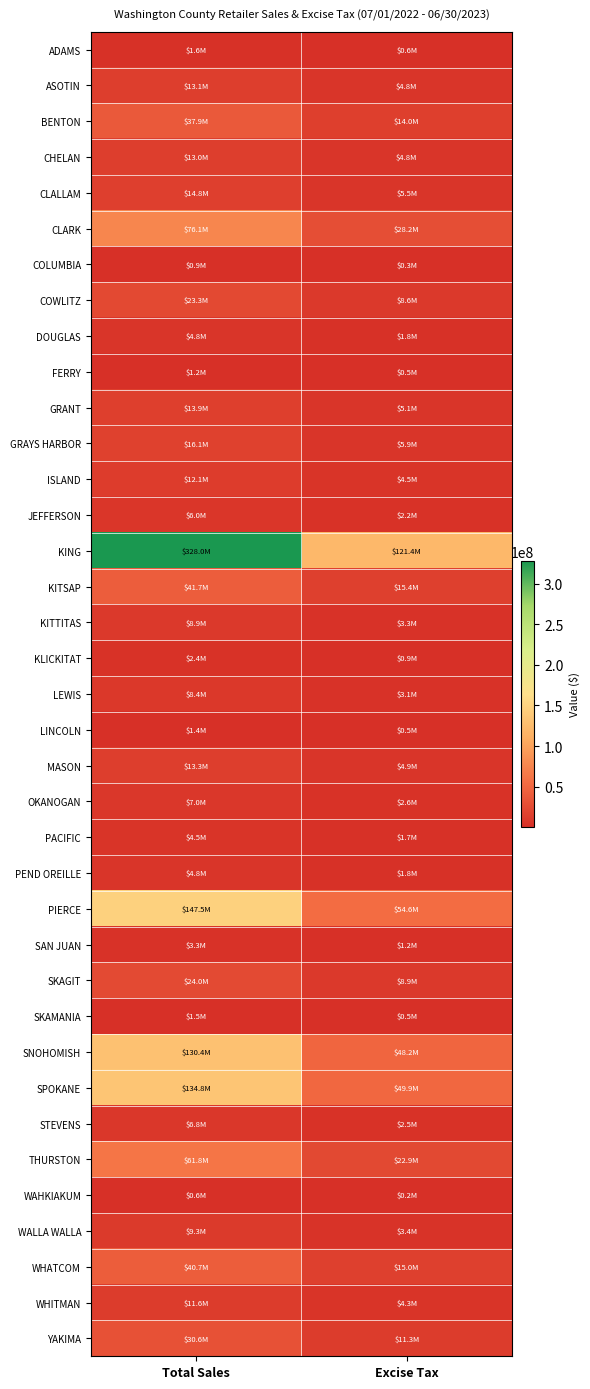

Reading left to right, transcribe all the data shown in this chart.

ADAMS: Total Sales=1614259.1	Excise Tax=597275.8
ASOTIN: Total Sales=13058774.8	Excise Tax=4831840.6
BENTON: Total Sales=37883684.9	Excise Tax=14016963.4
CHELAN: Total Sales=13025848.0	Excise Tax=4819575.3
CLALLAM: Total Sales=14814852.2	Excise Tax=5481495.3
CLARK: Total Sales=76076445.2	Excise Tax=28150994.8
COLUMBIA: Total Sales=869169.1	Excise Tax=321592.6
COWLITZ: Total Sales=23295705.3	Excise Tax=8619460.2
DOUGLAS: Total Sales=4845093.8	Excise Tax=1792684.7
FERRY: Total Sales=1217381.5	Excise Tax=450431.2
GRANT: Total Sales=13898754.9	Excise Tax=5142871.0
GRAYS HARBOR: Total Sales=16053854.8	Excise Tax=5940138.6
ISLAND: Total Sales=12072585.2	Excise Tax=4467508.6
JEFFERSON: Total Sales=6007330.5	Excise Tax=2222803.9
KING: Total Sales=327981115.0	Excise Tax=121353378.5
KITSAP: Total Sales=41747957.6	Excise Tax=15446744.3
KITTITAS: Total Sales=8937041.9	Excise Tax=3306705.5
KLICKITAT: Total Sales=2370000.3	Excise Tax=876917.6
LEWIS: Total Sales=8418595.8	Excise Tax=3114963.4
LINCOLN: Total Sales=1380484.1	Excise Tax=510779.2
MASON: Total Sales=13312592.6	Excise Tax=4925659.3
OKANOGAN: Total Sales=6969617.4	Excise Tax=2578798.8
PACIFIC: Total Sales=4503366.9	Excise Tax=1666245.8
PEND OREILLE: Total Sales=4771692.8	Excise Tax=1765526.3
PIERCE: Total Sales=147486524.5	Excise Tax=54570584.4
SAN JUAN: Total Sales=3304914.7	Excise Tax=1222830.9
SKAGIT: Total Sales=24032411.2	Excise Tax=8893064.0
SKAMANIA: Total Sales=1455403.1	Excise Tax=538499.2
SNOHOMISH: Total Sales=130356871.2	Excise Tax=48232344.5
SPOKANE: Total Sales=134755212.2	Excise Tax=49860831.7
STEVENS: Total Sales=6768573.6	Excise Tax=2504372.7
THURSTON: Total Sales=61801265.9	Excise Tax=22866528.6
WAHKIAKUM: Total Sales=555707.5	Excise Tax=205611.8
WALLA WALLA: Total Sales=9277442.7	Excise Tax=3432784.9
WHATCOM: Total Sales=40653225.2	Excise Tax=15042300.6
WHITMAN: Total Sales=11624240.9	Excise Tax=4300969.1
YAKIMA: Total Sales=30614691.7	Excise Tax=11327538.8